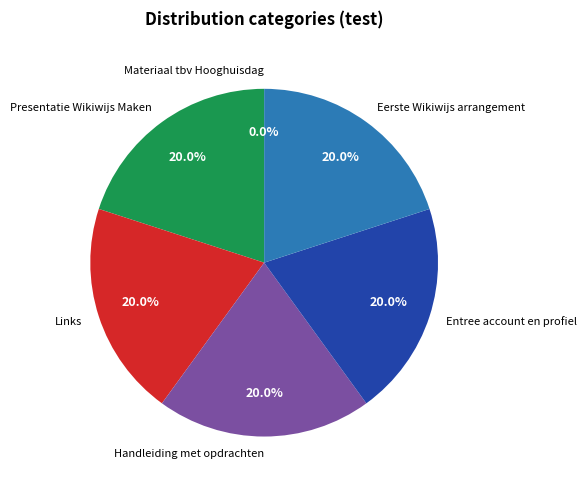

What is the ratio of the value at Eerste Wikiwijs arrangement to the value at Entree account en profiel?

1.0